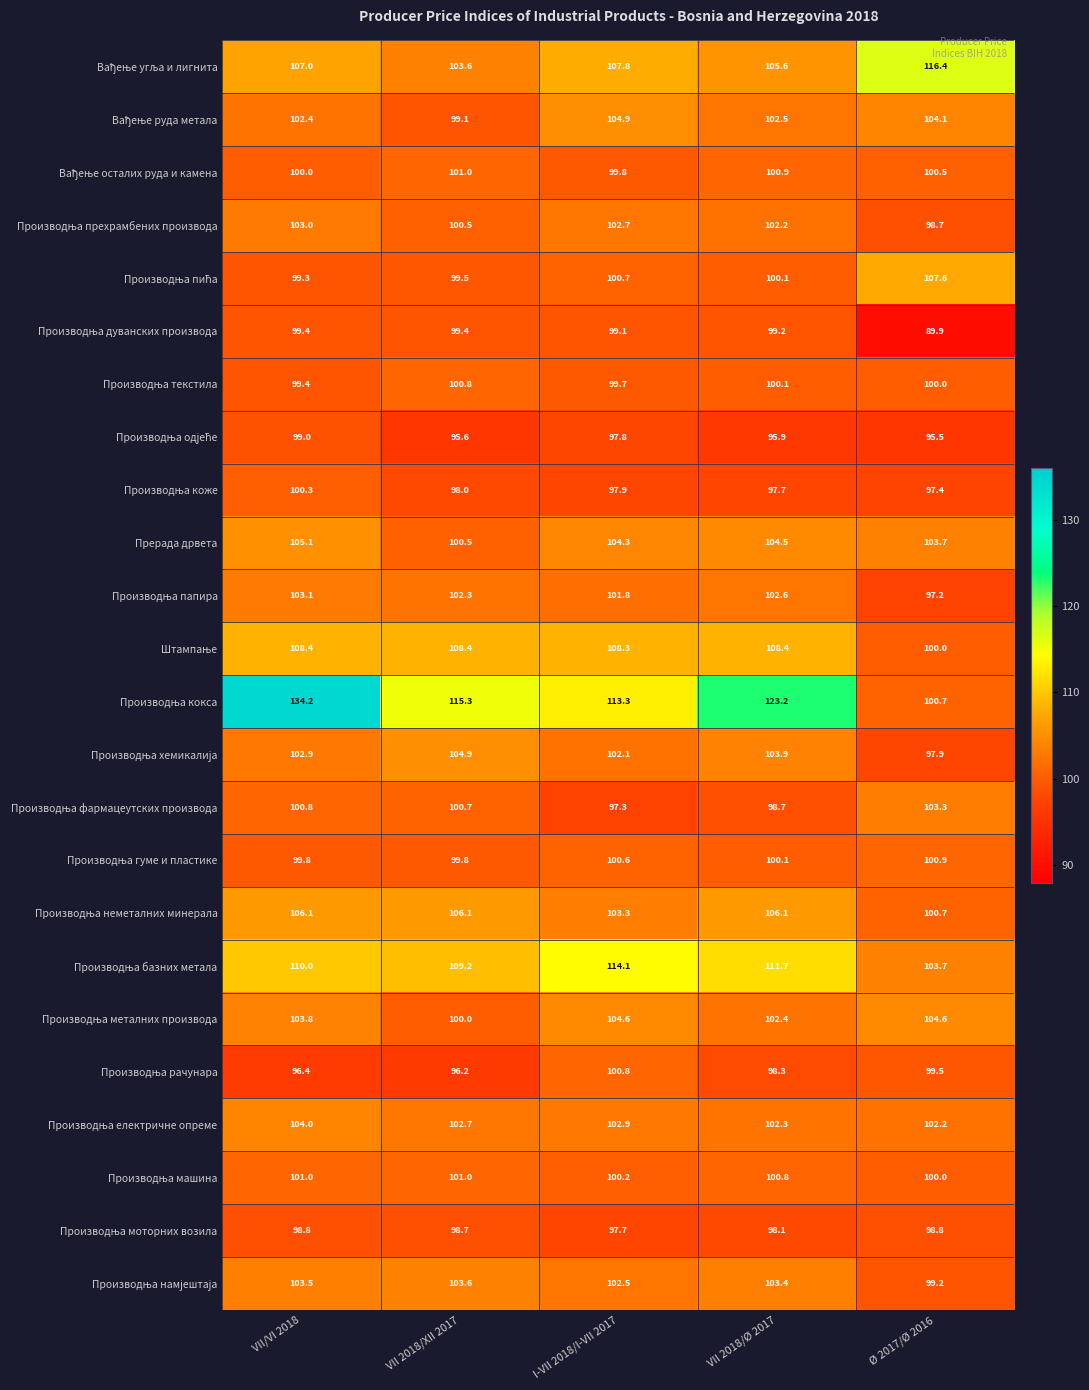

At which category is the sum across all series the highest?

VII/VI 2018